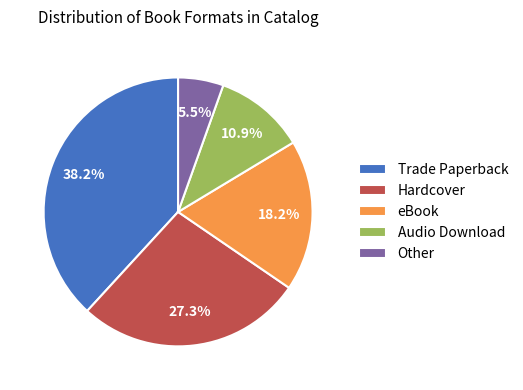

To the nearest percent, what is the difference between the Hardcover and Trade Paperback slice percentages?

11%